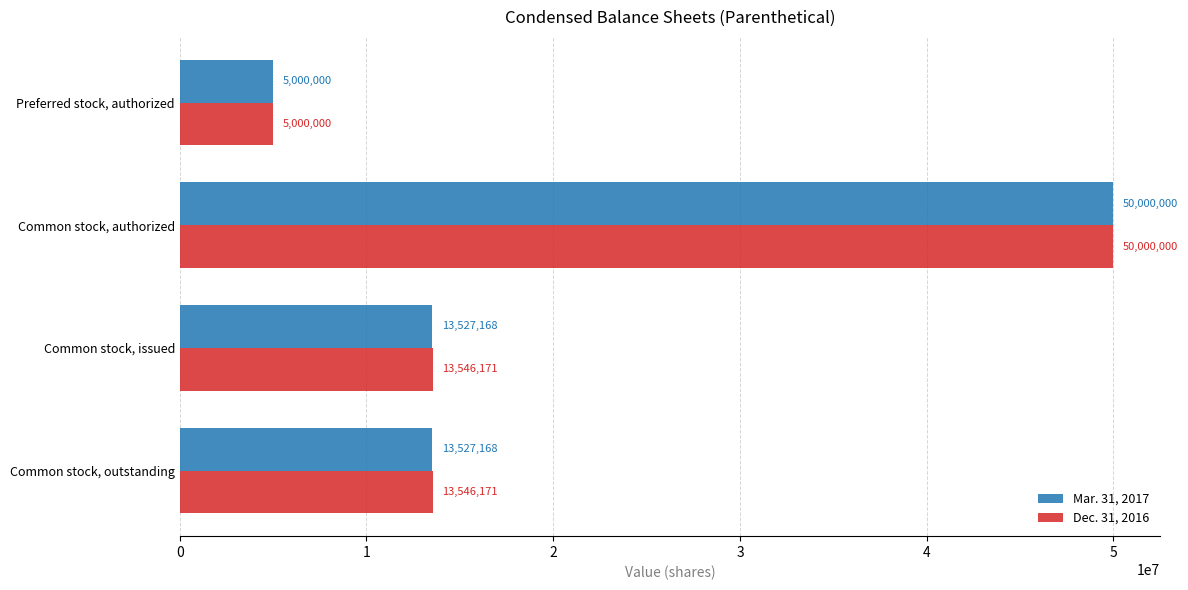

What is the maximum value for Dec. 31, 2016?

50000000